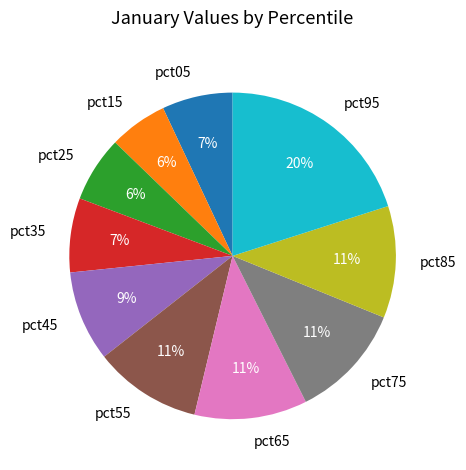

To the nearest percent, what portion does pct25 represent?

6%